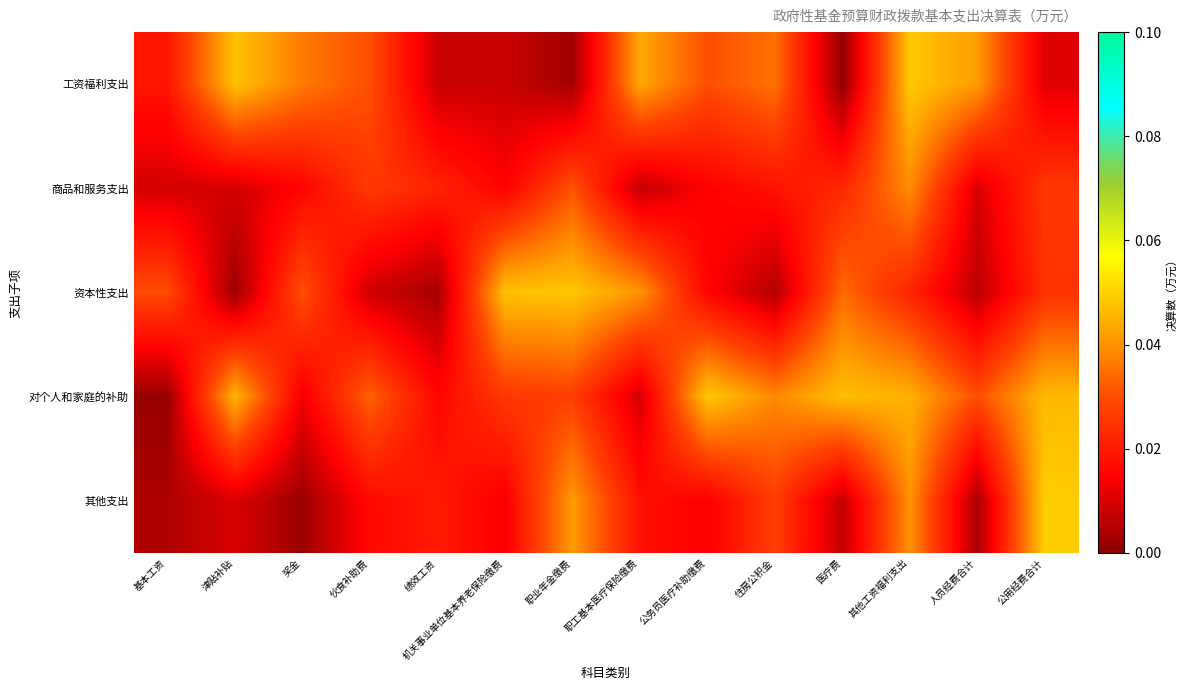

Which label corresponds to the smallest value in the chart?

医疗费